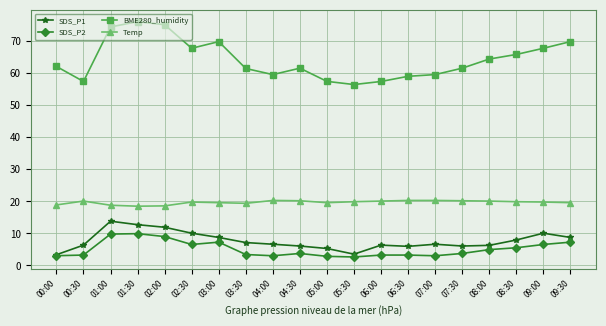

What is the sum of all Temp values?

394.0